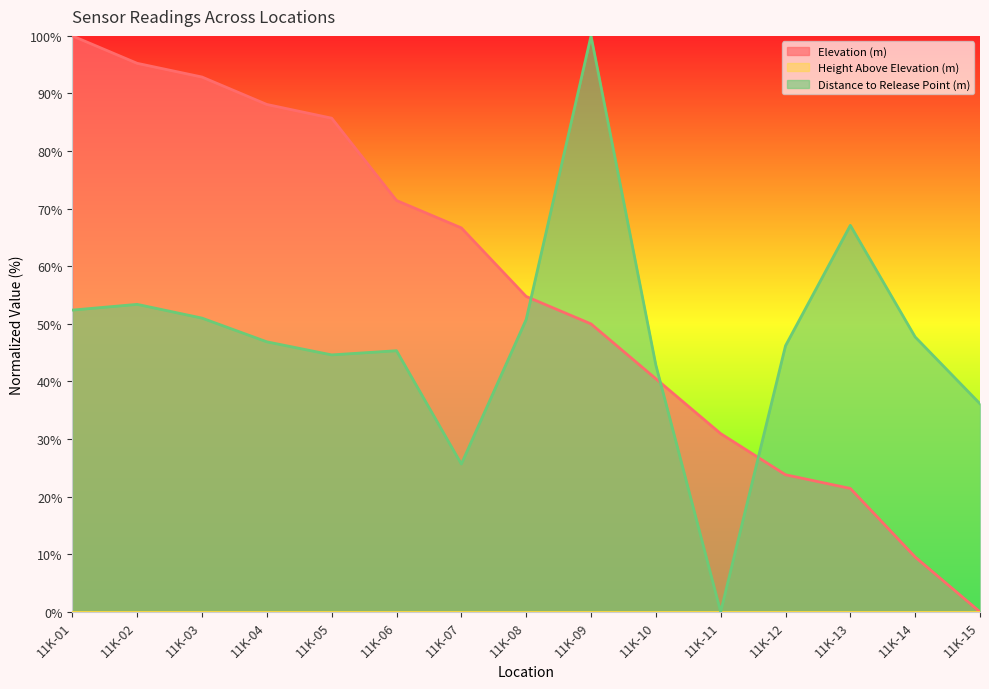

True or false: Elevation (m) has more than 2 interior local peaks.

False